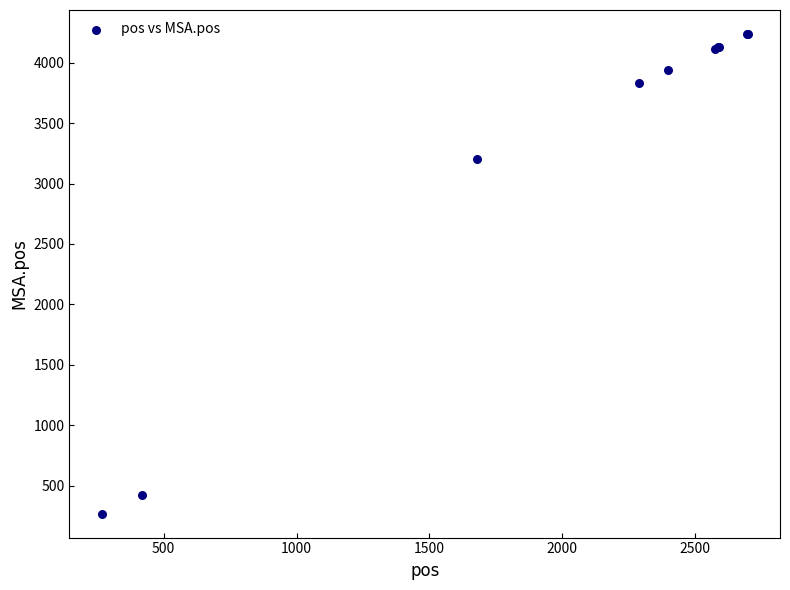

What Y value in the scatter plot is closest to 2253?

3204